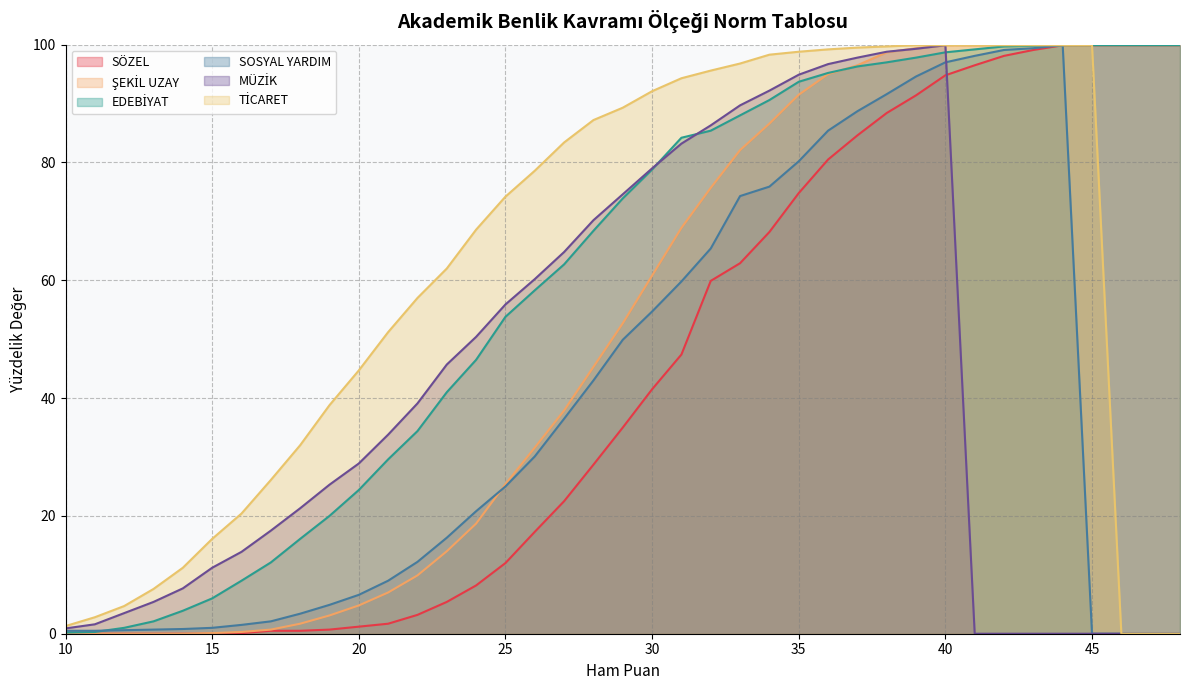

Reading left to right, extract all data points from this chart.

SÖZEL: 0.0	0.0	0.0	0.0	0.0	0.0	0.1	0.5	0.5	0.7	1.2	1.7	3.2	5.4	8.2	12.0	17.3	22.5	28.7	35.0	41.5	47.4	59.9	62.9	68.2	74.8	80.5	84.6	88.4	91.4	94.8	96.5	98.1	99.1	99.9	99.9	99.9	99.9	99.9
ŞEKİL UZAY: 0.0	0.0	0.0	0.0	0.0	0.1	0.3	0.7	1.7	3.1	4.8	7.0	9.9	14.0	18.7	25.4	31.6	37.9	45.3	52.7	60.8	68.9	75.7	82.1	86.6	91.5	95.0	96.5	98.7	99.4	99.9	99.9	99.9	99.9	99.9	99.9	99.9	99.9	99.9
EDEBİYAT: 0.2	0.3	1.0	2.1	3.9	6.0	9.0	12.1	16.1	20.0	24.4	29.6	34.4	41.0	46.5	53.8	58.3	62.7	68.4	73.9	78.8	84.2	85.4	88.0	90.6	93.7	95.2	96.3	97.0	97.8	98.7	99.2	99.7	99.8	99.9	99.9	99.9	99.9	99.9
SOSYAL YARDIM: 0.5	0.5	0.6	0.7	0.8	1.0	1.5	2.1	3.4	4.9	6.6	9.0	12.2	16.3	20.8	25.0	30.1	36.5	43.0	49.9	54.7	59.8	65.4	74.3	75.9	80.2	85.4	88.7	91.6	94.6	97.0	98.1	99.1	99.4	99.9	0.0	0.0	0.0	0.0
MÜZİK: 0.9	1.6	3.5	5.4	7.7	11.2	13.9	17.5	21.3	25.3	28.9	33.8	39.1	45.7	50.4	55.9	60.2	64.8	70.2	74.6	79.0	83.2	86.3	89.7	92.2	94.9	96.7	97.8	98.8	99.3	99.9	0.0	0.0	0.0	0.0	0.0	0.0	0.0	0.0
TİCARET: 1.3	2.8	4.7	7.6	11.2	16.1	20.4	26.1	32.0	38.8	44.7	51.2	57.0	62.0	68.6	74.2	78.6	83.4	87.2	89.3	92.1	94.3	95.6	96.8	98.3	98.8	99.2	99.5	99.7	99.9	99.9	99.9	99.9	99.9	99.9	99.9	0.0	0.0	0.0